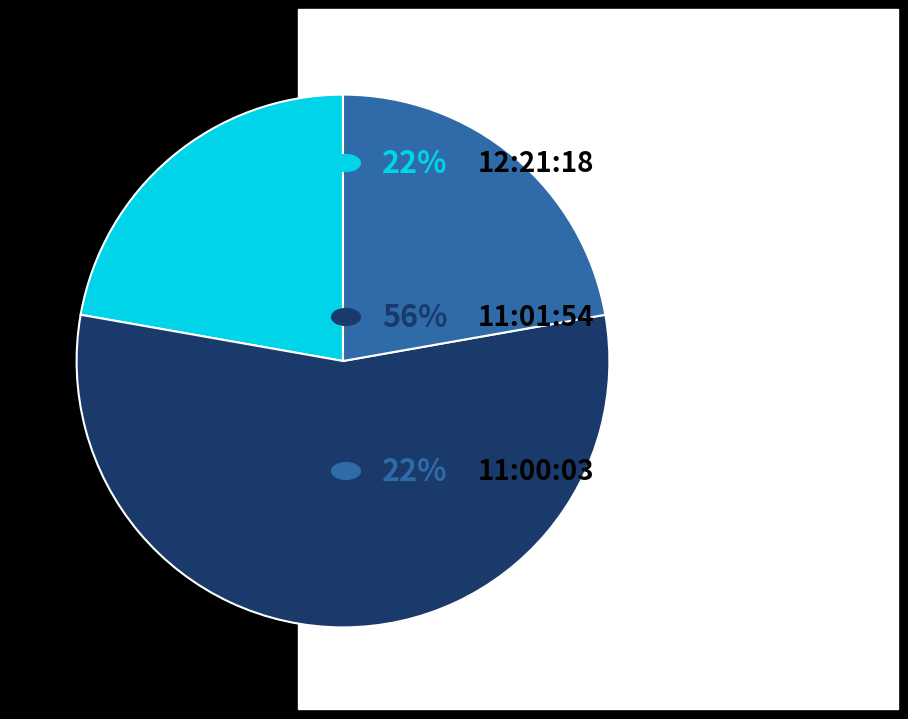

Count the number of slices in the pie.

3